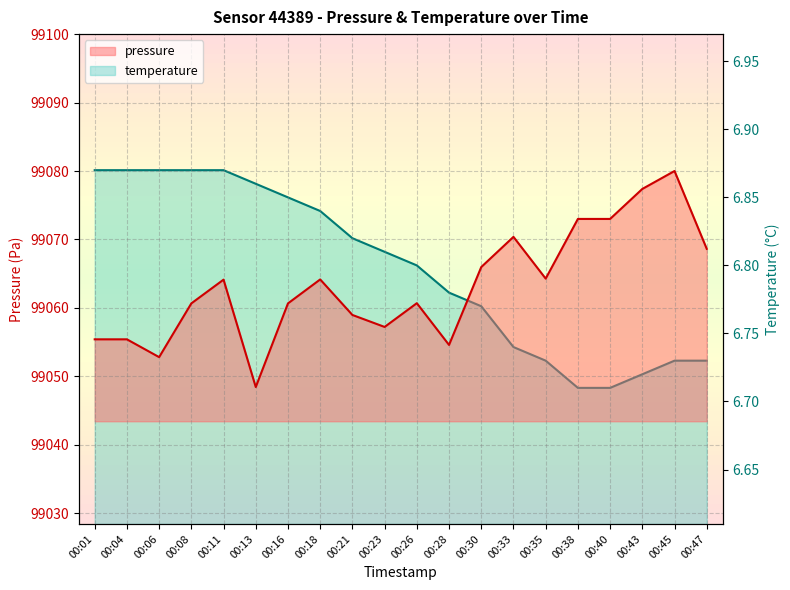

Which category has the lowest value in the temperature series?

00:38